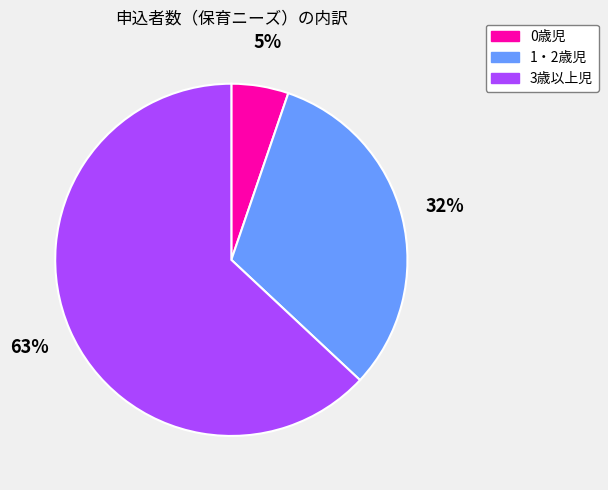

How many segments does this pie chart have?

3